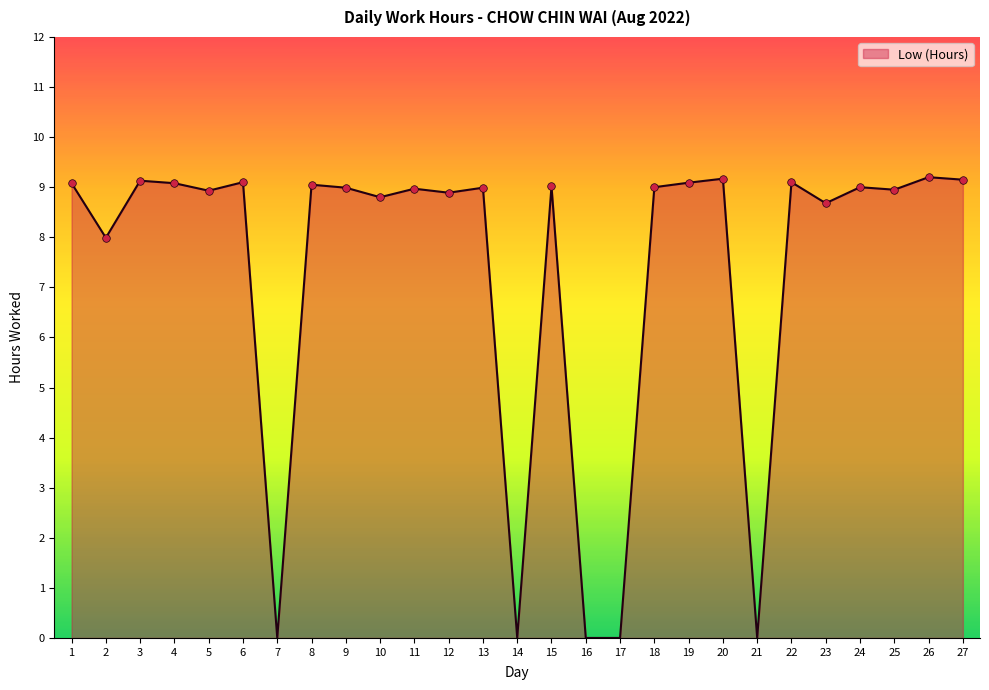

What is the change in value from 4 to 25?

-0.1